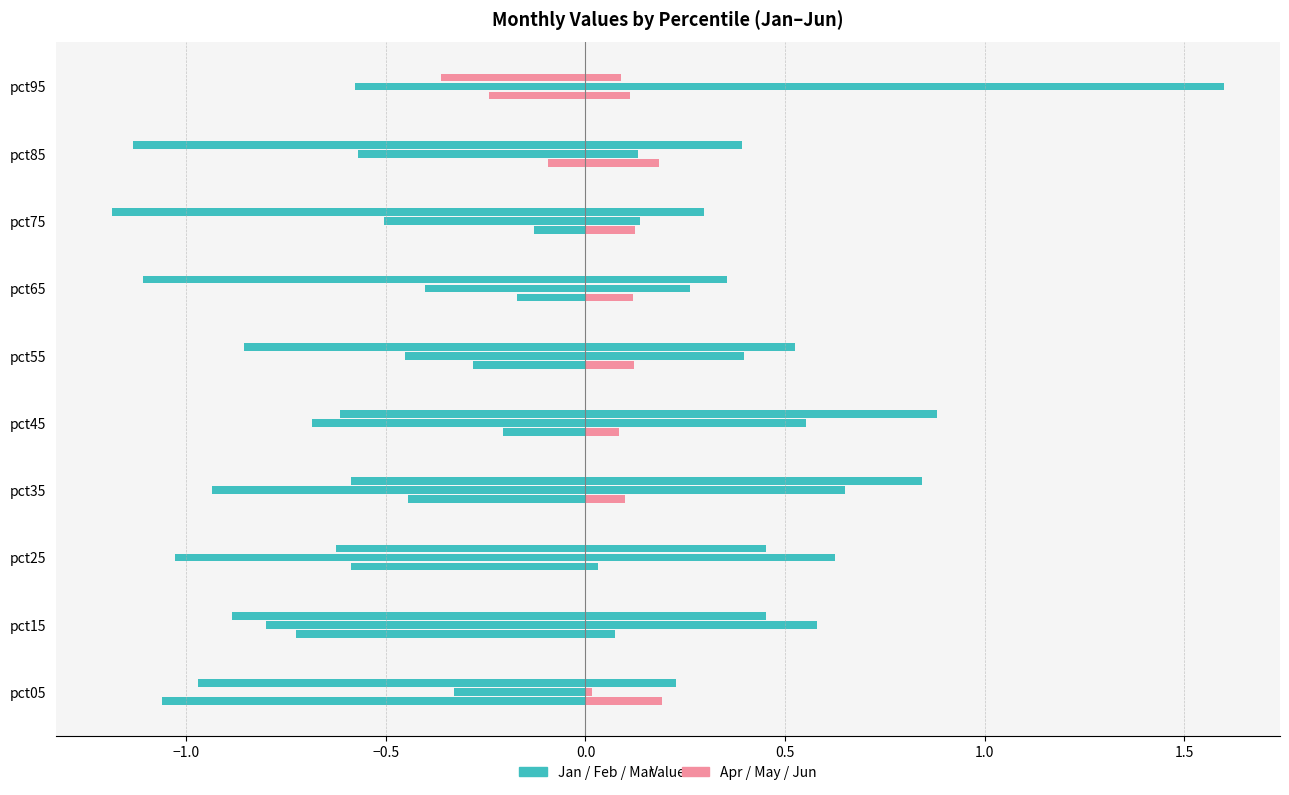

What is the average value of the Mar series?

-0.8